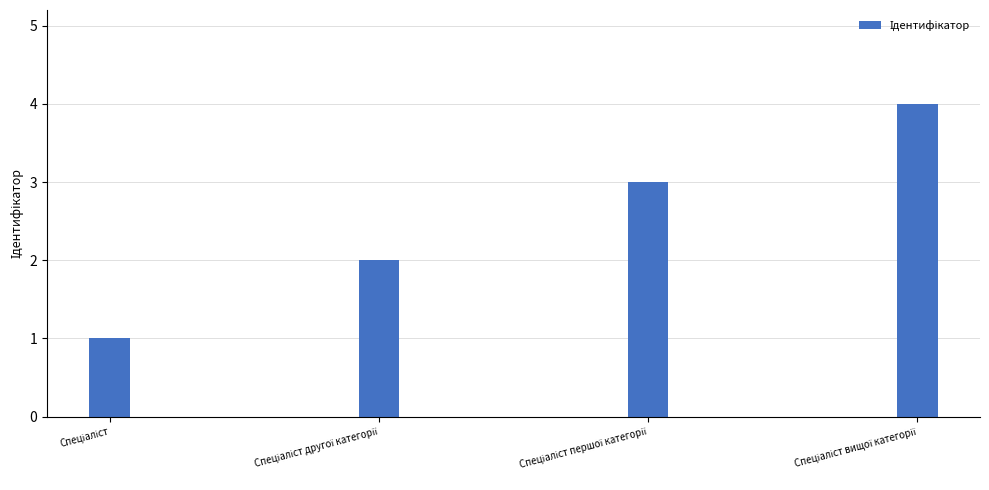

Reading left to right, extract all data points from this chart.

1	2	3	4